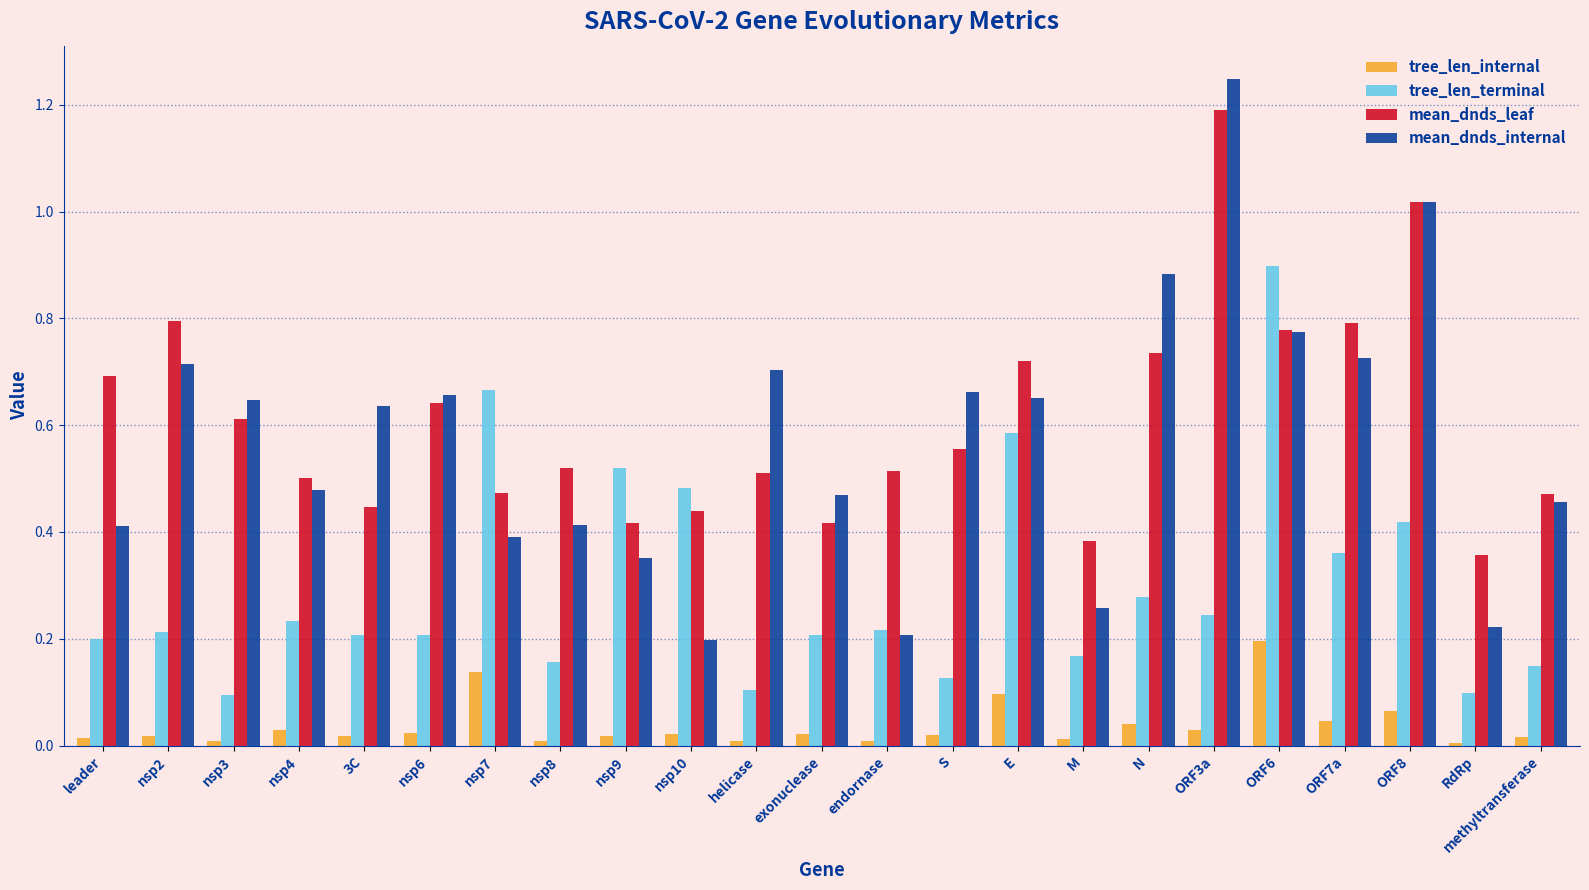

Rank the series at leader from lowest to highest value.

tree_len_internal, tree_len_terminal, mean_dnds_internal, mean_dnds_leaf